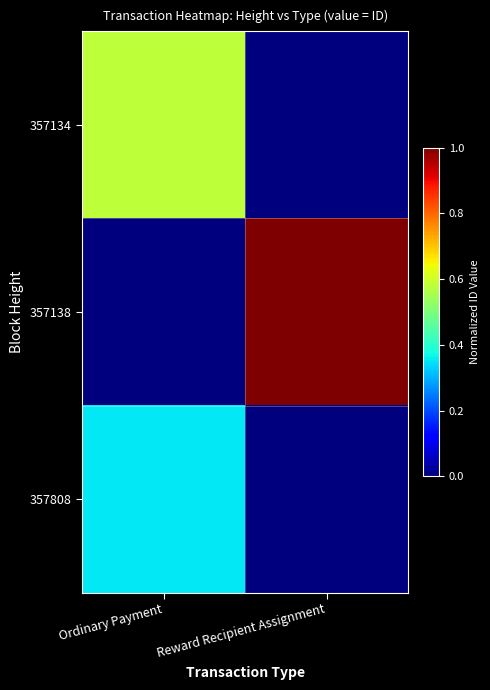

How many categories are shown in the chart?

2